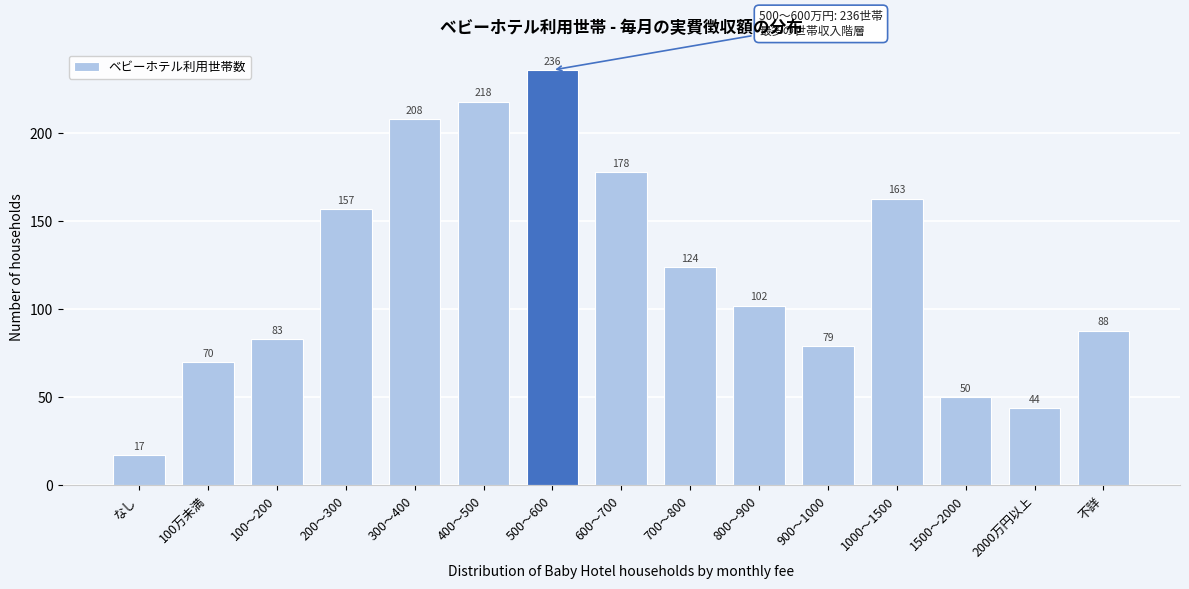

Reading left to right, extract all data points from this chart.

なし=17	100万未満=70	100～200=83	200～300=157	300～400=208	400～500=218	500～600=236	600～700=178	700～800=124	800～900=102	900～1000=79	1000～1500=163	1500～2000=50	2000万円以上=44	不詳=88